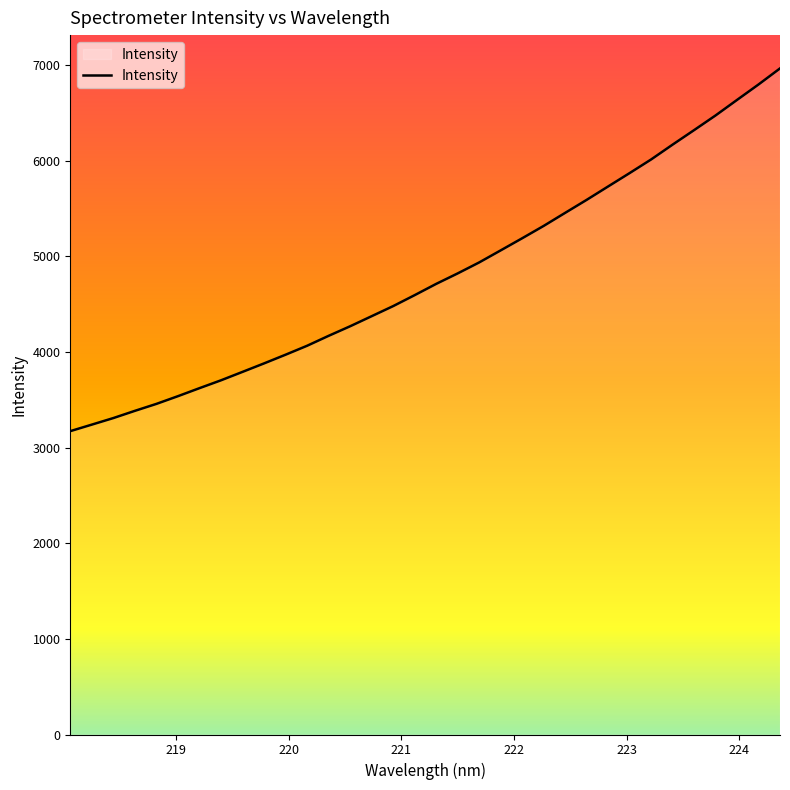

What is the difference between the maximum and minimum values?

3793.9